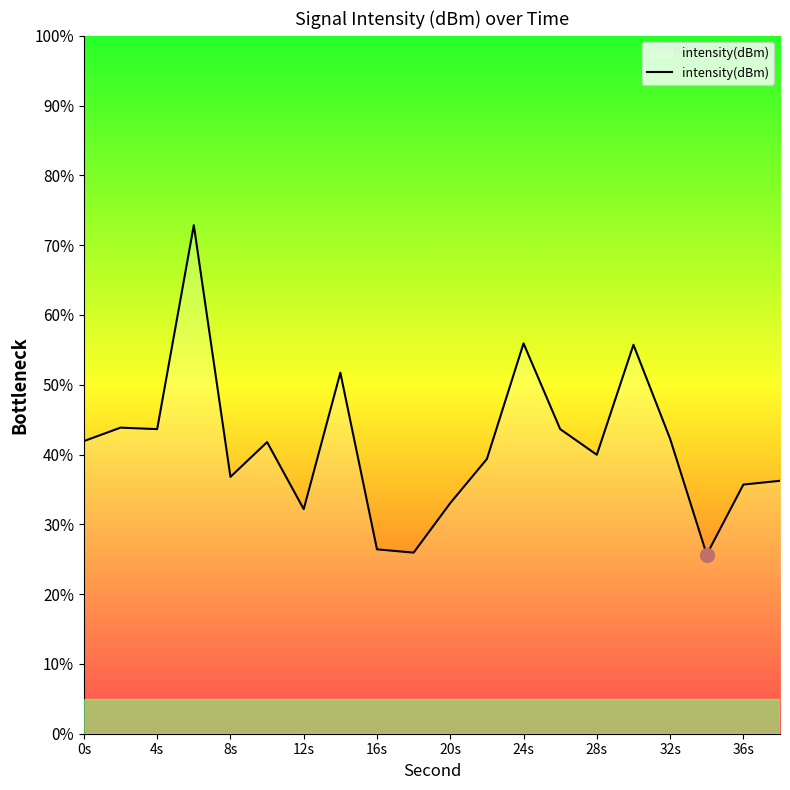

What is the difference between the maximum and minimum values?

47.2